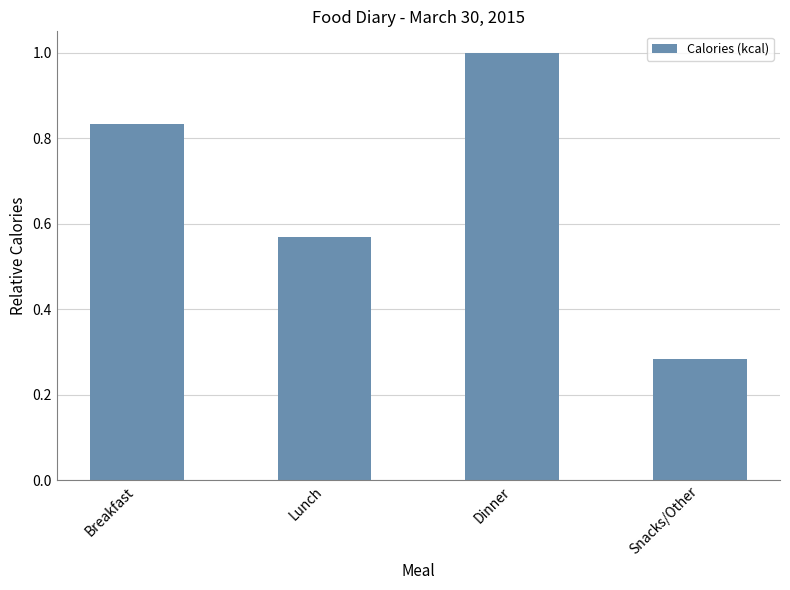

List the labels in order of value, largest first.

Dinner, Breakfast, Lunch, Snacks/Other